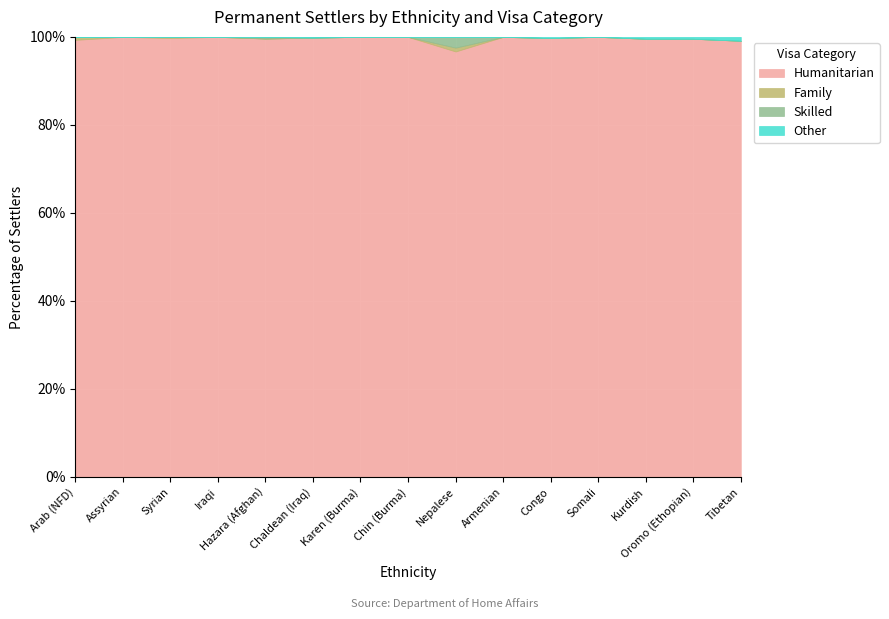

How many values in the Skilled series exceed 0?

2